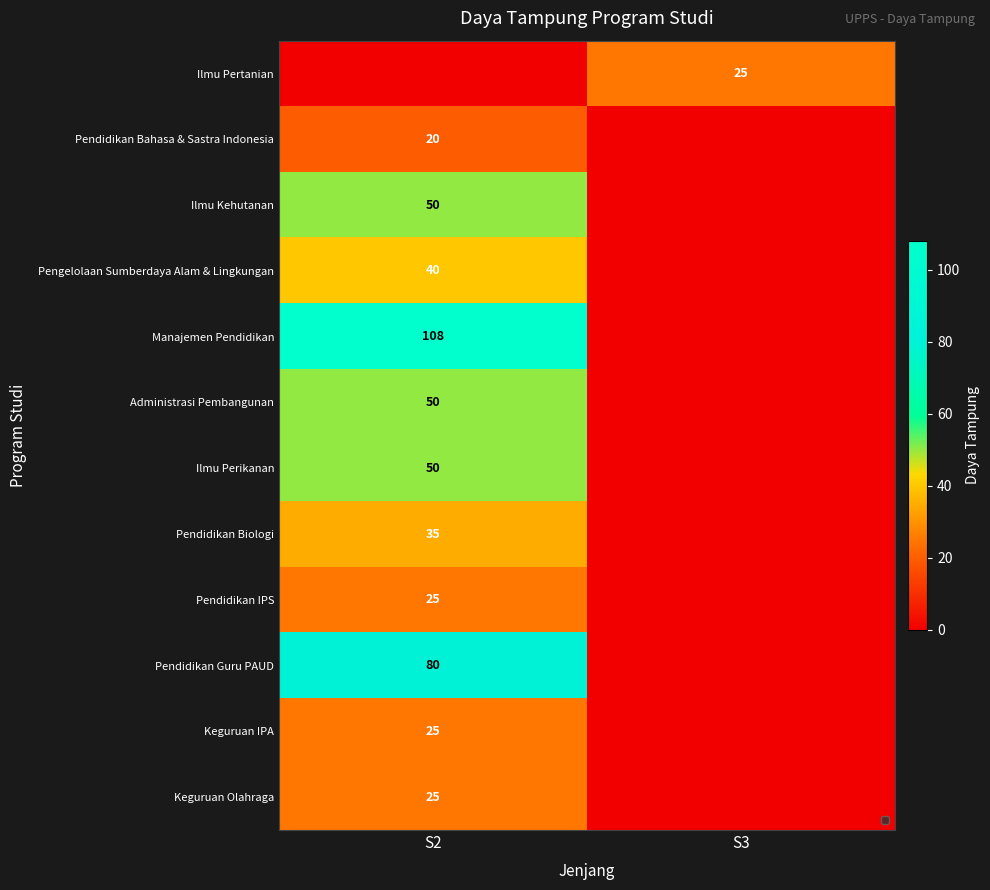

True or false: Keguruan IPA has a value of 25 at S2.

True